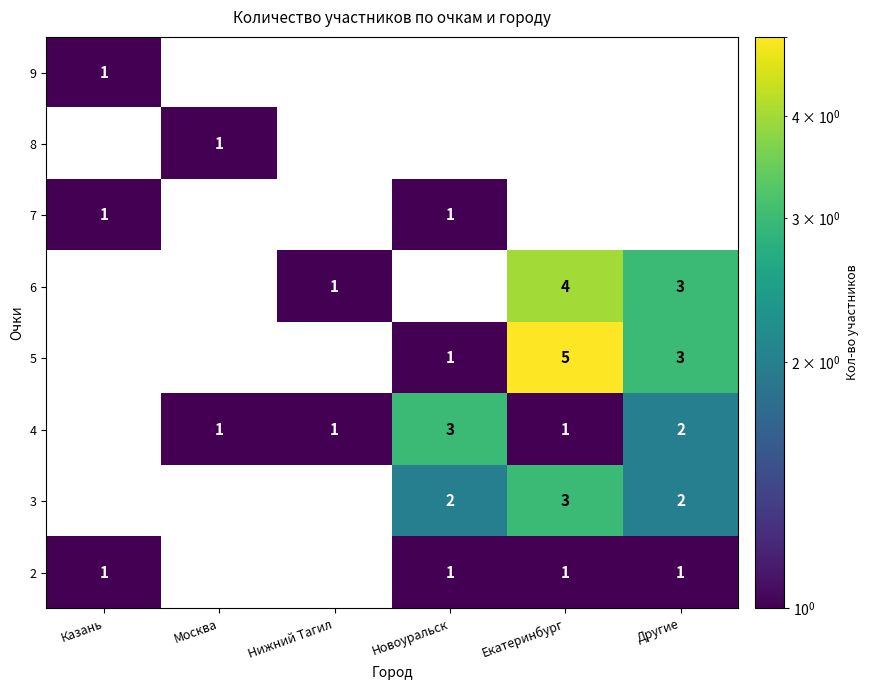

What is the spread (max minus min) of values at Москва?

1